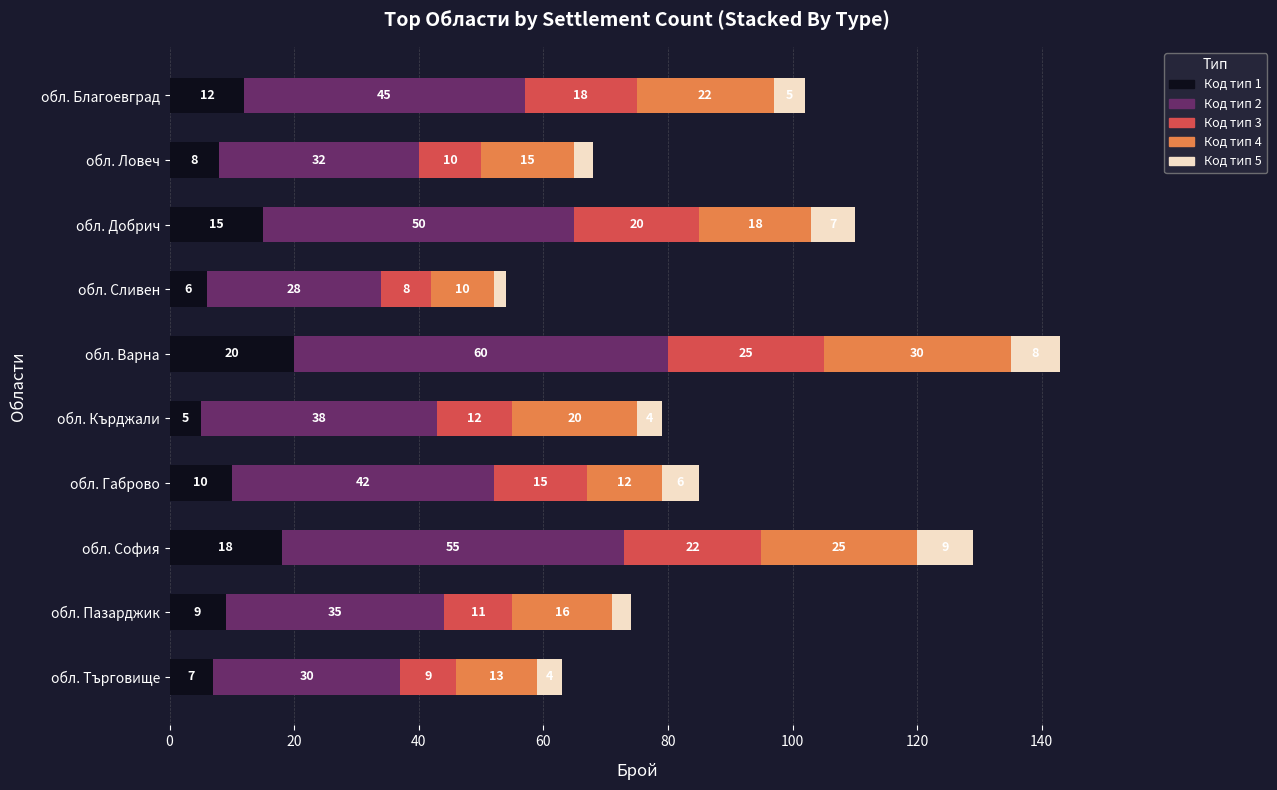

What is the total value across all series at обл. Кърджали?

79